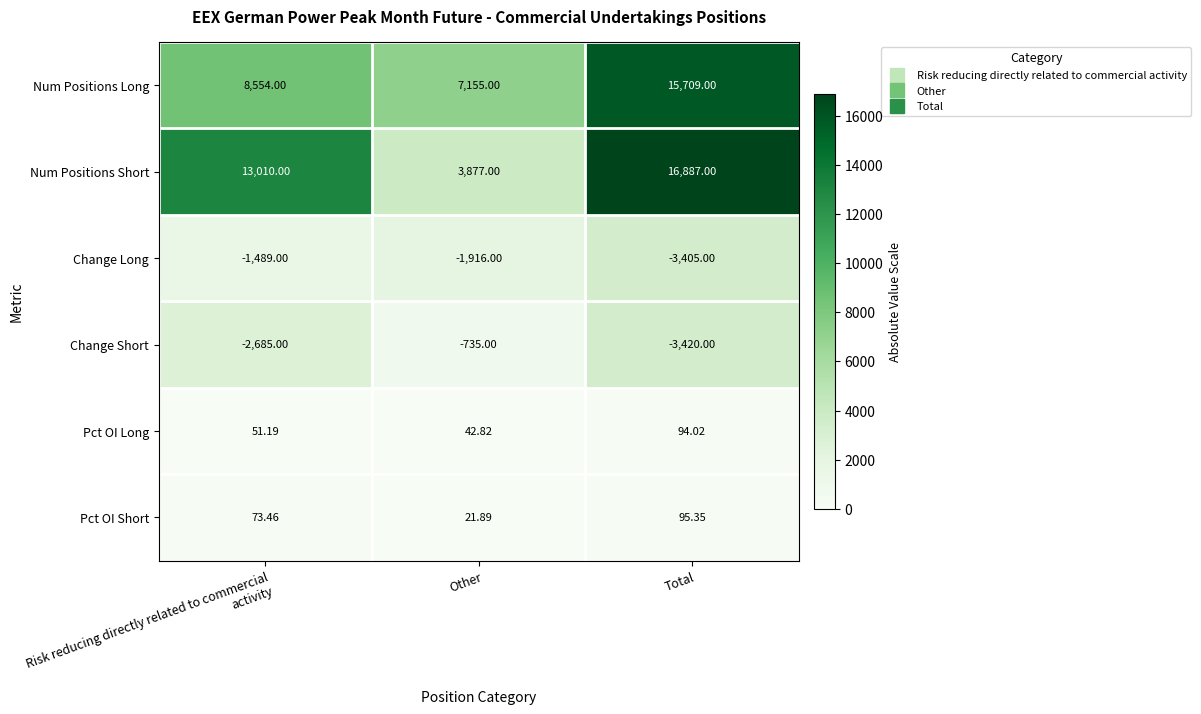

Which series has the widest spread of values?

Num Positions Short